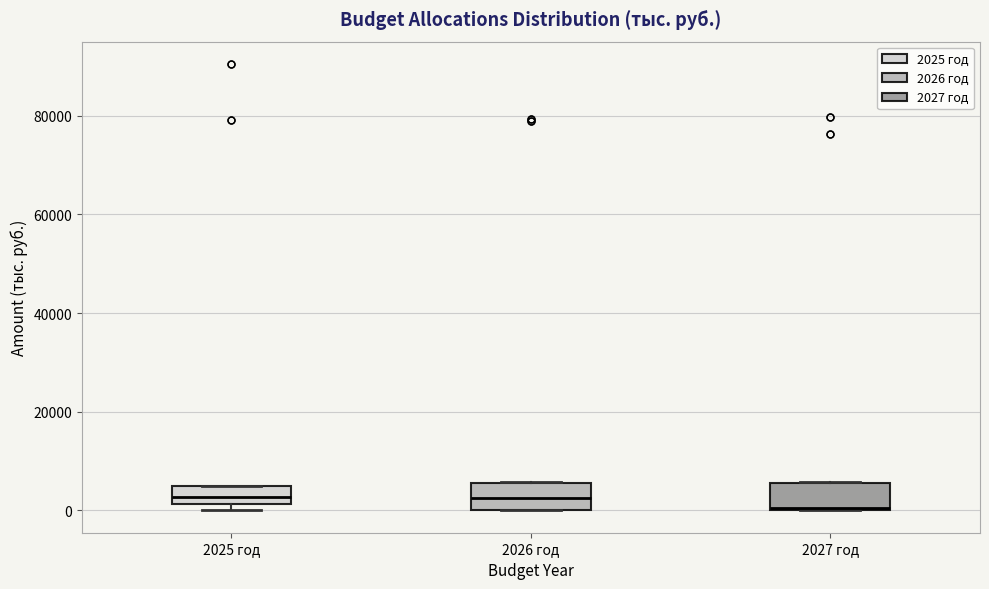

Reading left to right, read every box against the y-axis: the position of its median line, the range the box covers, and the ends of its whiskers. The values are not printed on the chart, so give them approximately, as read against the axis.

2025 год: median 2000 (inside the box), box 2000 to 4000, whiskers 0 to 4000
2026 год: median 2000, box 0 to 6000, whiskers 0 to 6000
2027 год: median 0, box 0 to 6000, whiskers 0 to 6000